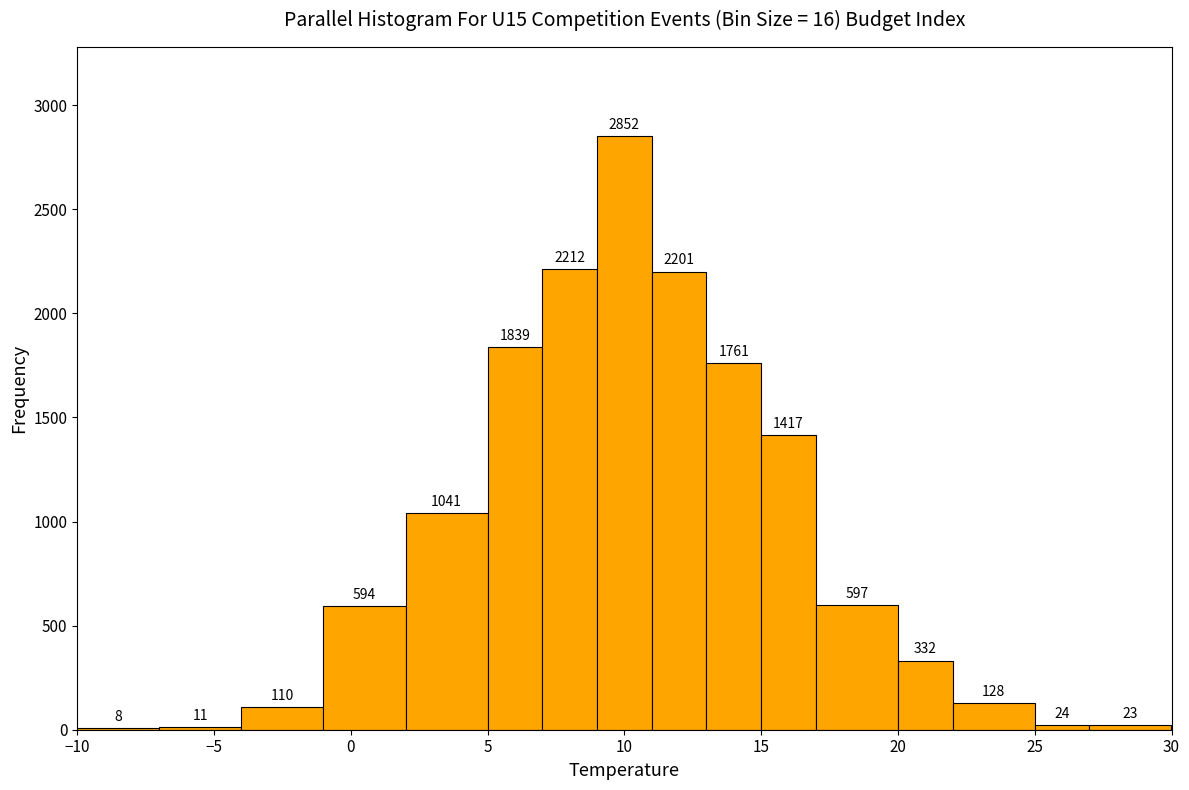

How tall is the bar that spans 11 to 13 on the x-axis?

2201